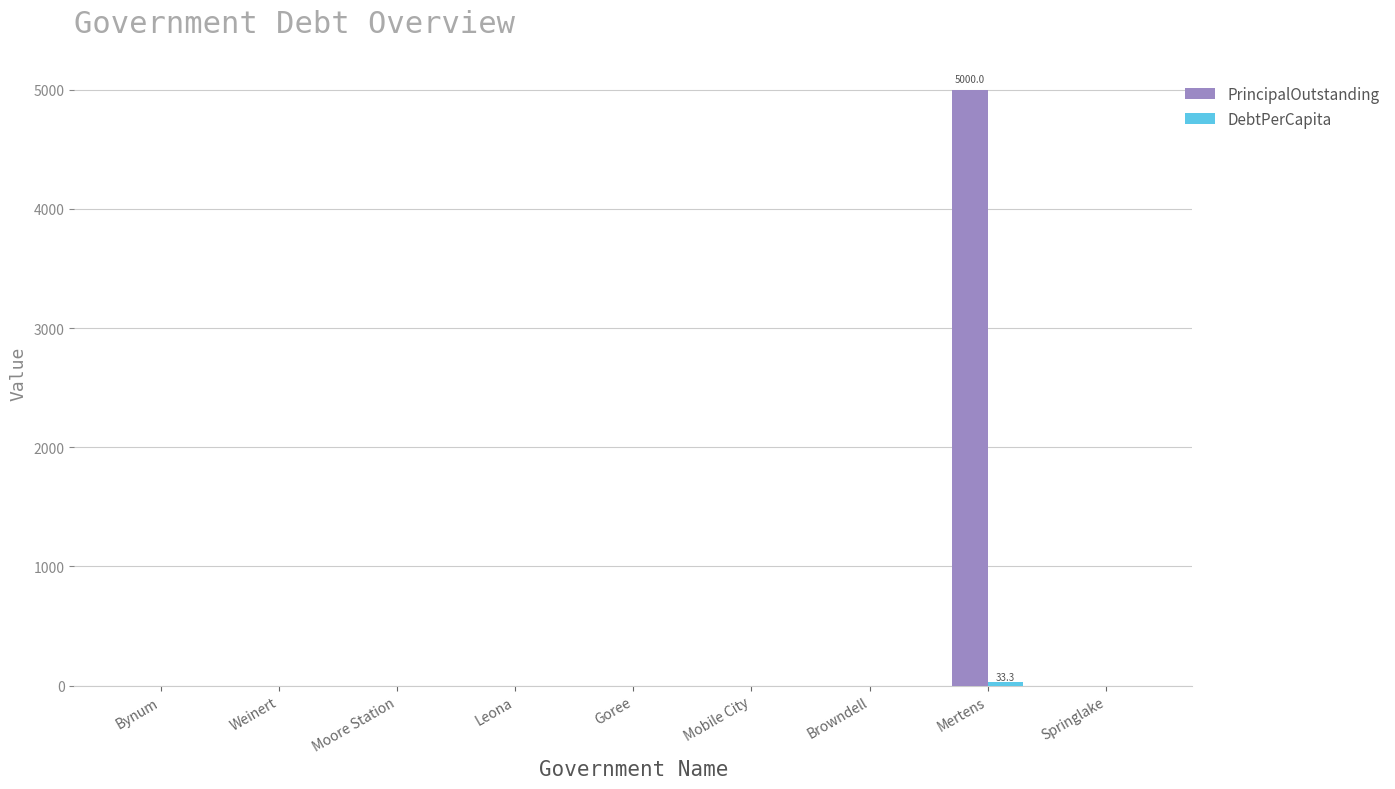

Is it true that PrincipalOutstanding equals 0.0 at Springlake?

True